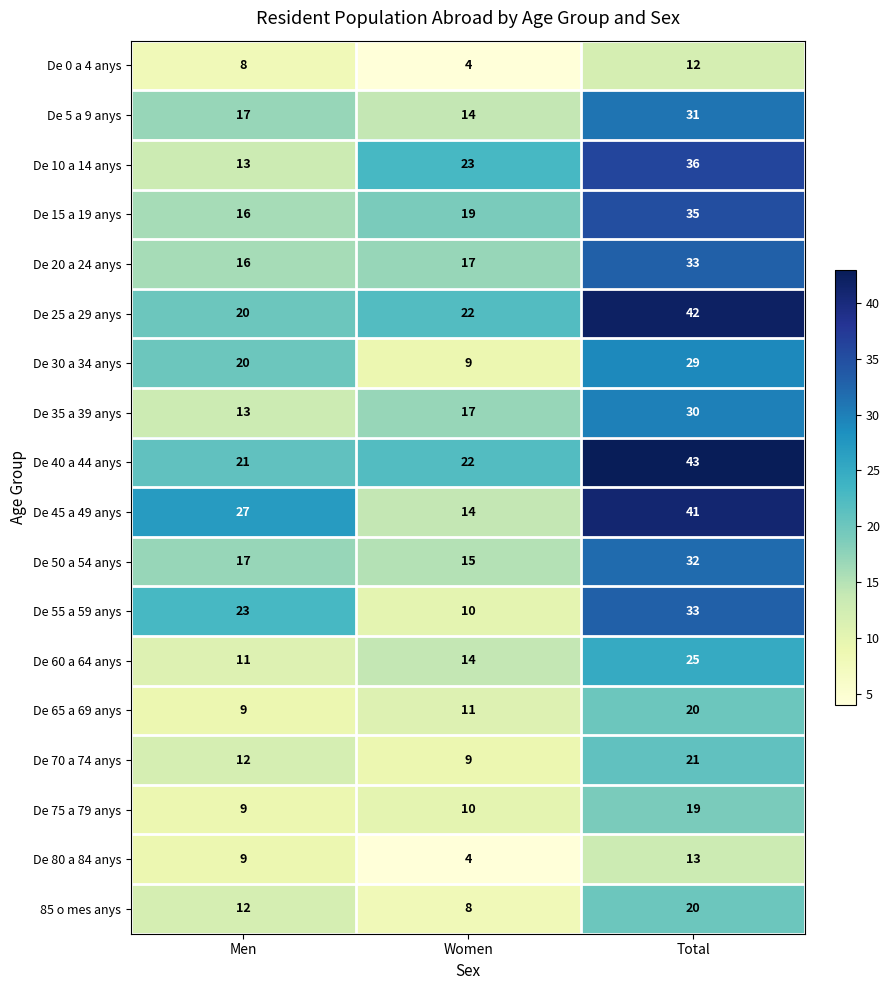

What is the approximate value of De 65 a 69 anys at Total, to the nearest 10?

20